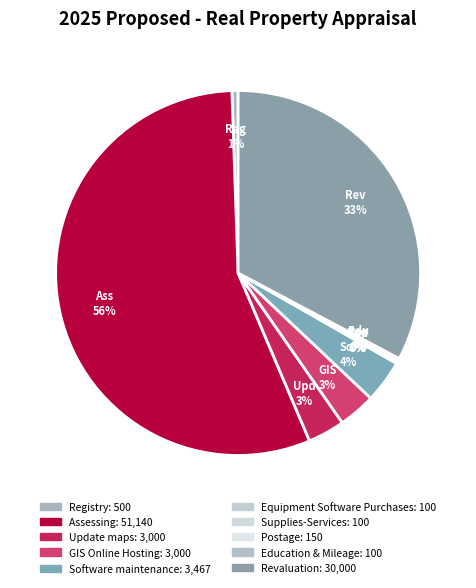

To the nearest percent, what is the difference between the Supplies-Services and Assessing slice percentages?

56%